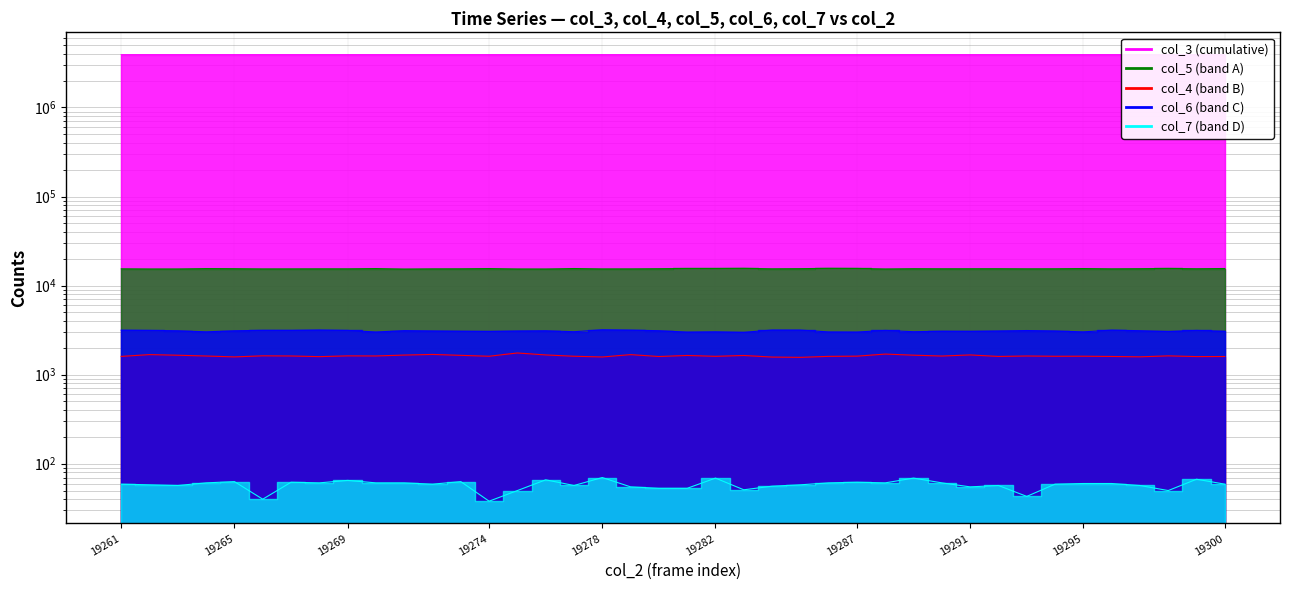

List the series in order of their peak value, highest first.

col_3, col_5, col_6, col_4, col_7